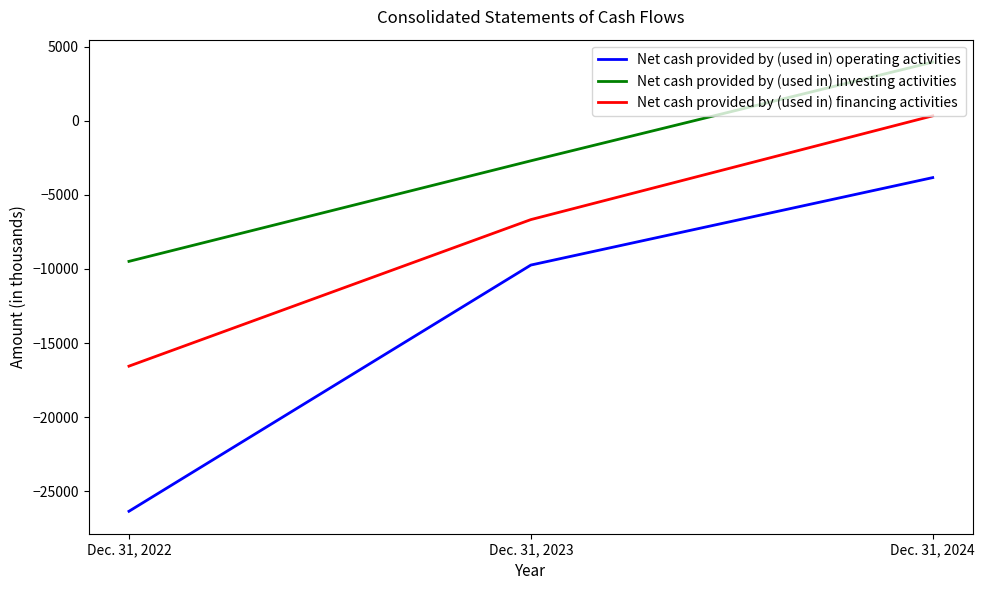

The Net cash provided by (used in) operating activities series shows -6477 at Dec. 31, 2024. True or false?

False